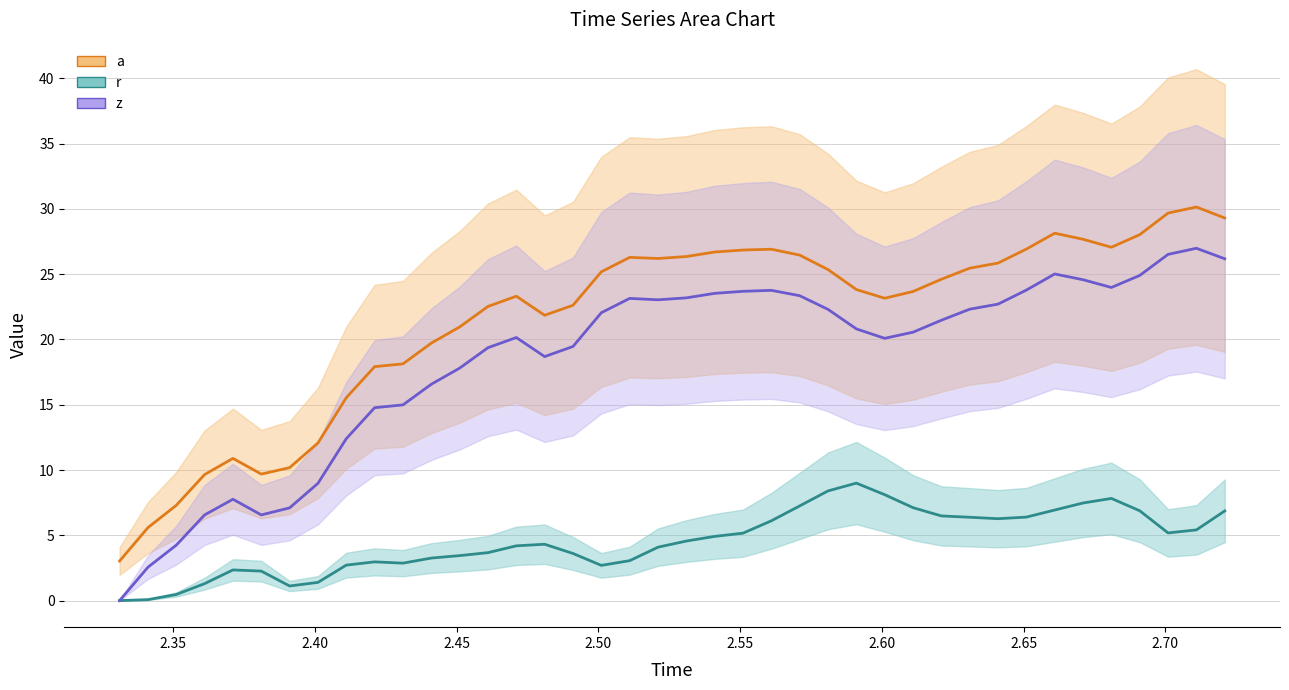

The value of z at 17 is 30.3. True or false?

False